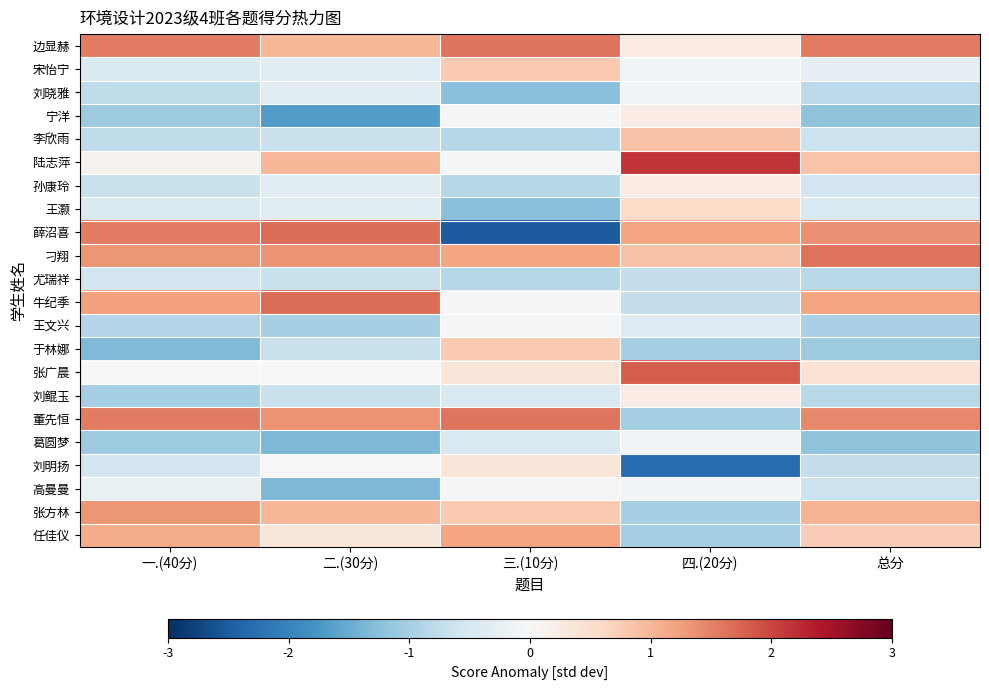

At how many categories does at least one series exceed 1?

5